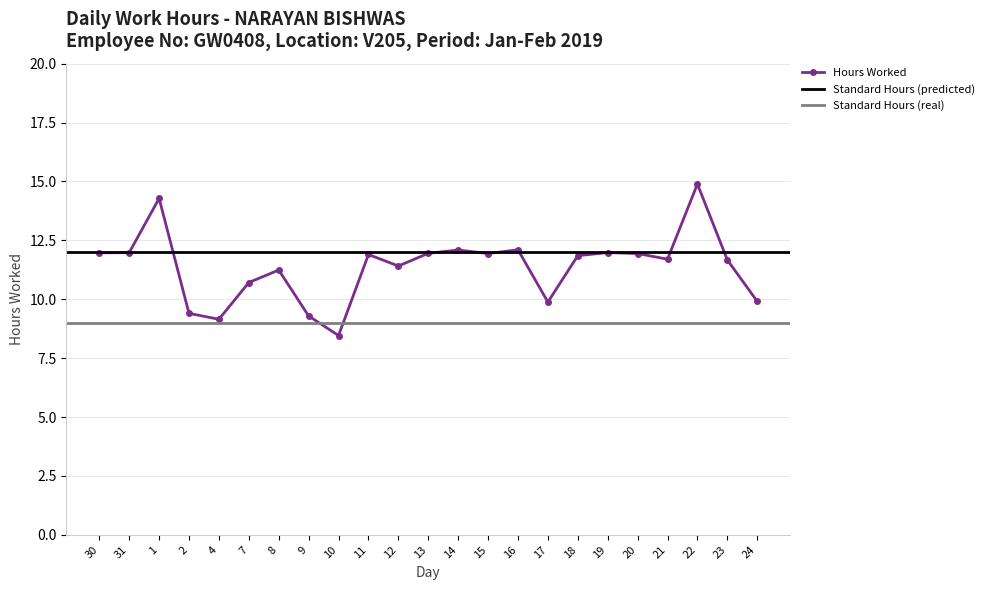

What value does the data have at 20?

11.9